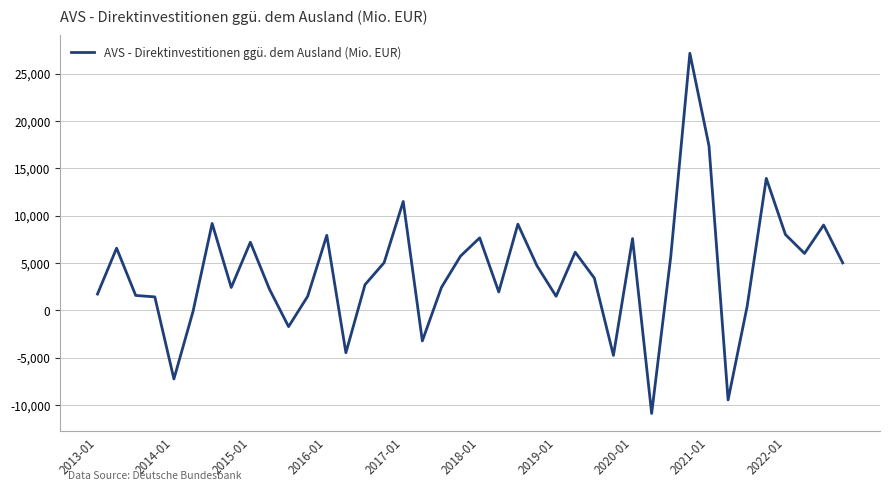

What is the difference between the maximum and minimum values?

38046